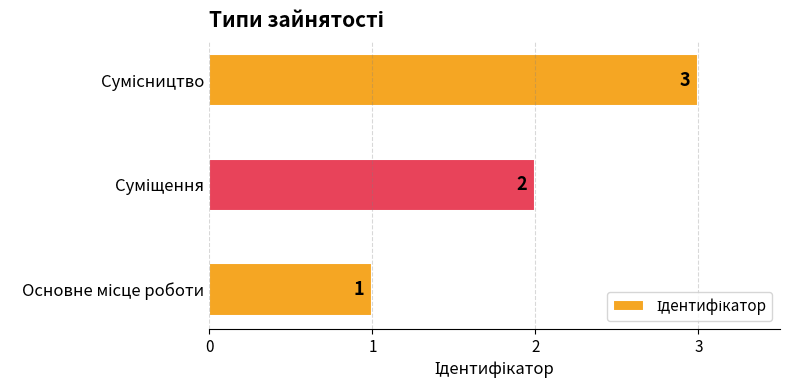

What is the sum of all values?

6